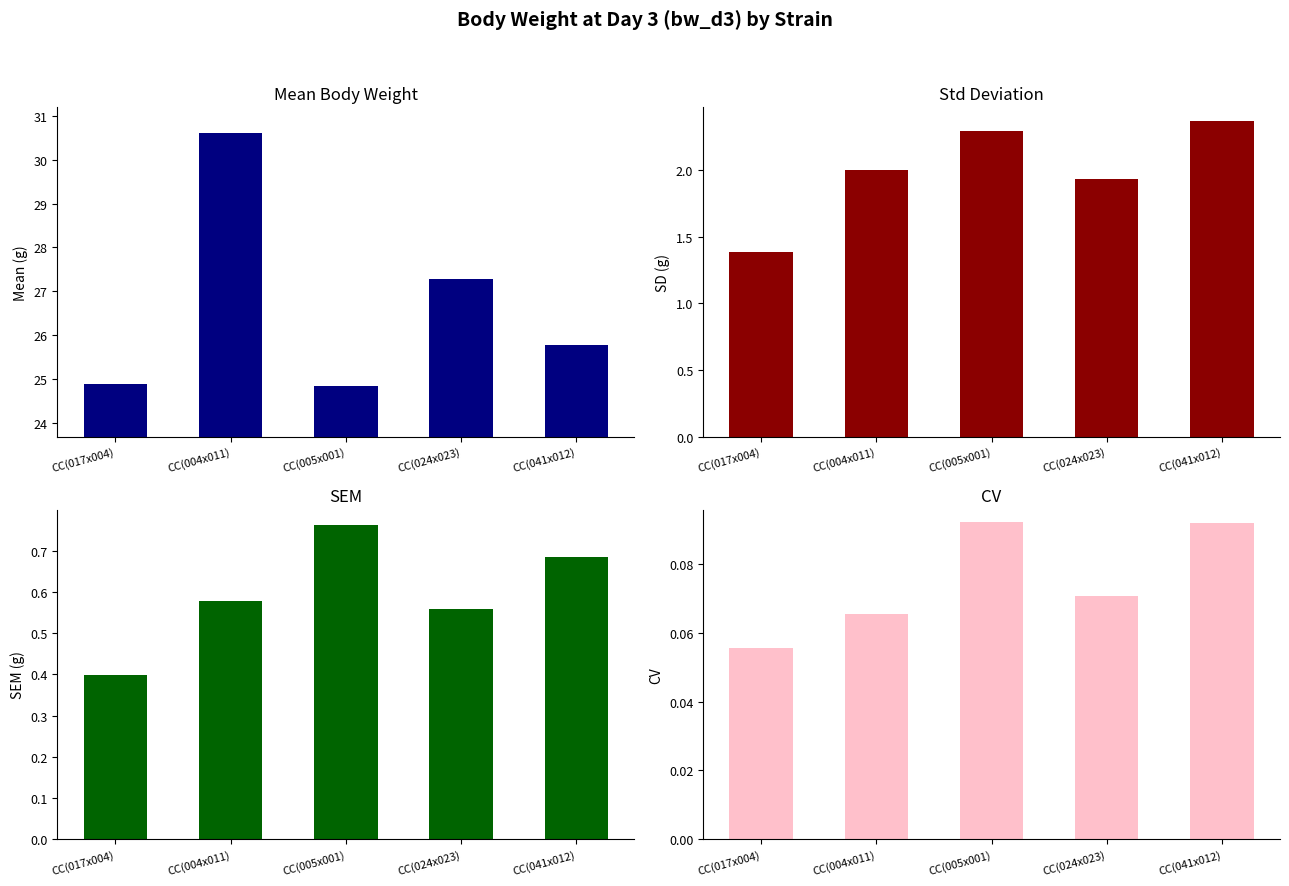

True or false: sd has a value of 0.8 at CC(024x023).

False